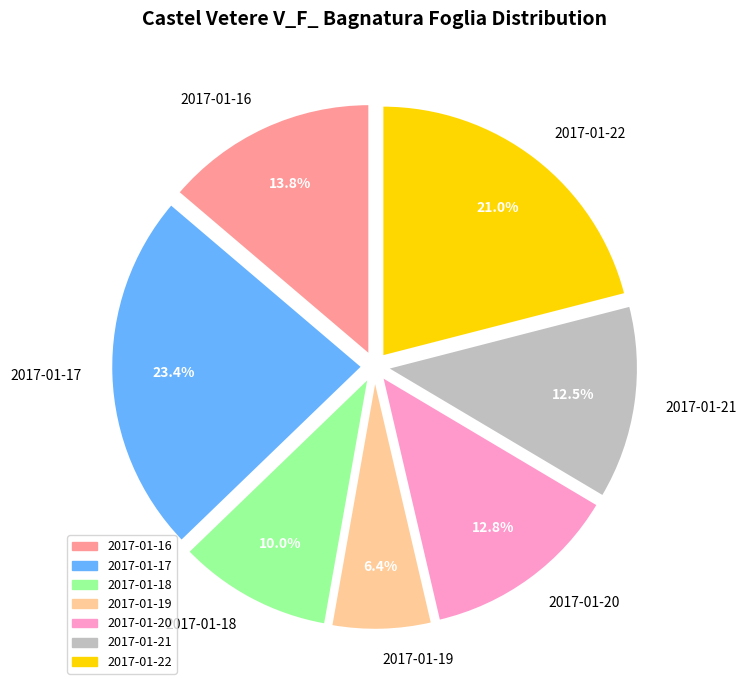

What percentage is the 2017-01-19 slice, to the nearest percent?

6%